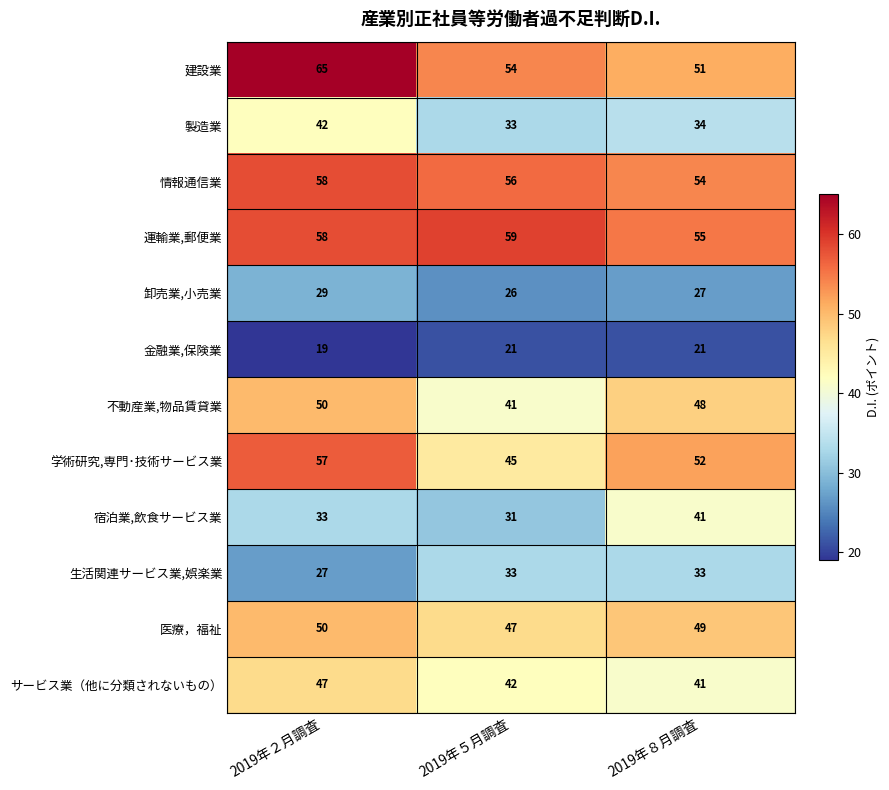

How many series are shown in this chart?

12